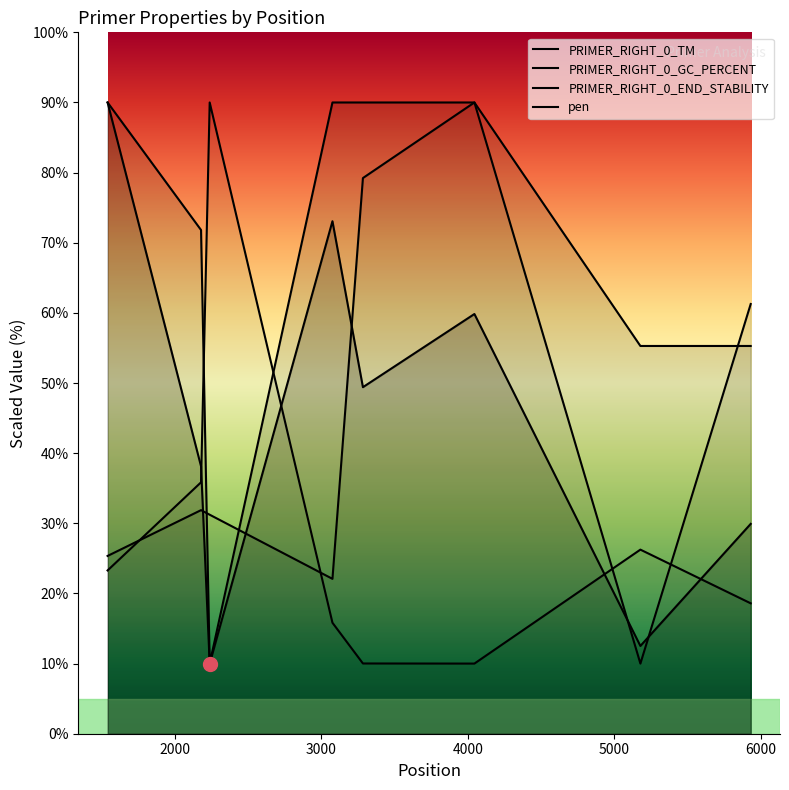

Count the number of categories in the chart.

8